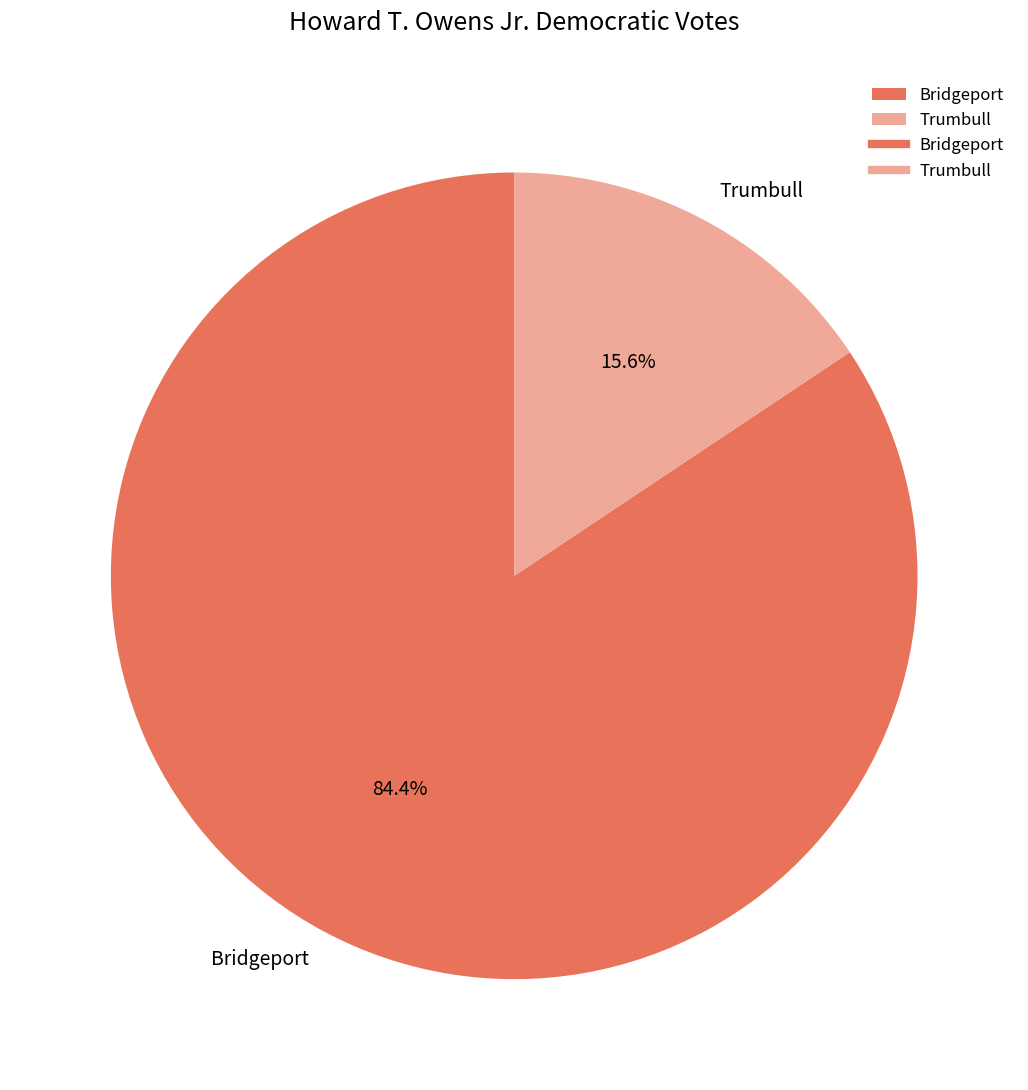

What is the ratio of the value at Bridgeport to the value at Trumbull?

5.4